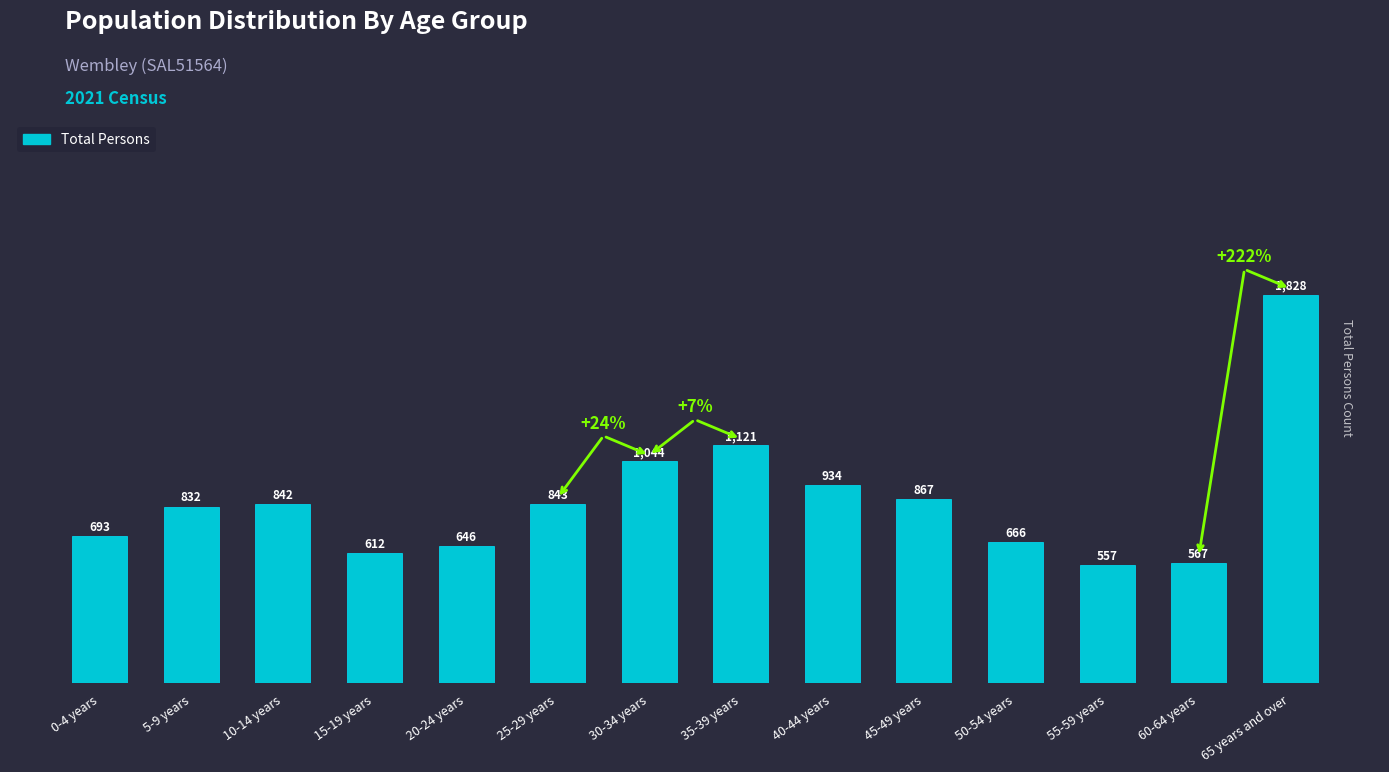

Reading left to right, what are all the values shown in this chart?

0-4 years=693	5-9 years=832	10-14 years=842	15-19 years=612	20-24 years=646	25-29 years=843	30-34 years=1044	35-39 years=1121	40-44 years=934	45-49 years=867	50-54 years=666	55-59 years=557	60-64 years=567	65 years and over=1828